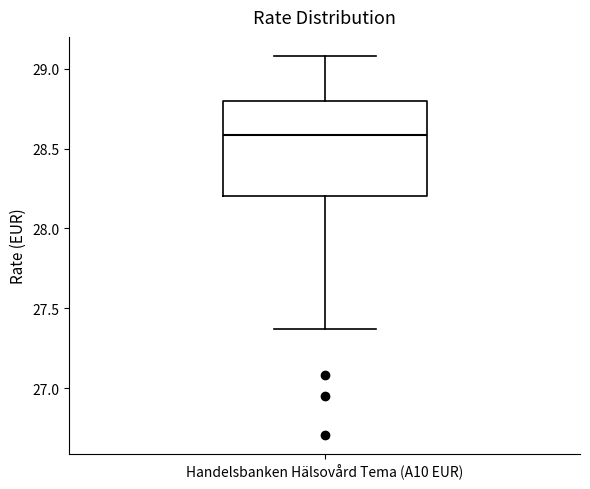

Where does the upper whisker of the box for Handelsbanken Hälsovård Tema (A10 EUR) end on the y-axis? The values are not printed on the chart, so give them approximately, as read against the axis.

29.10